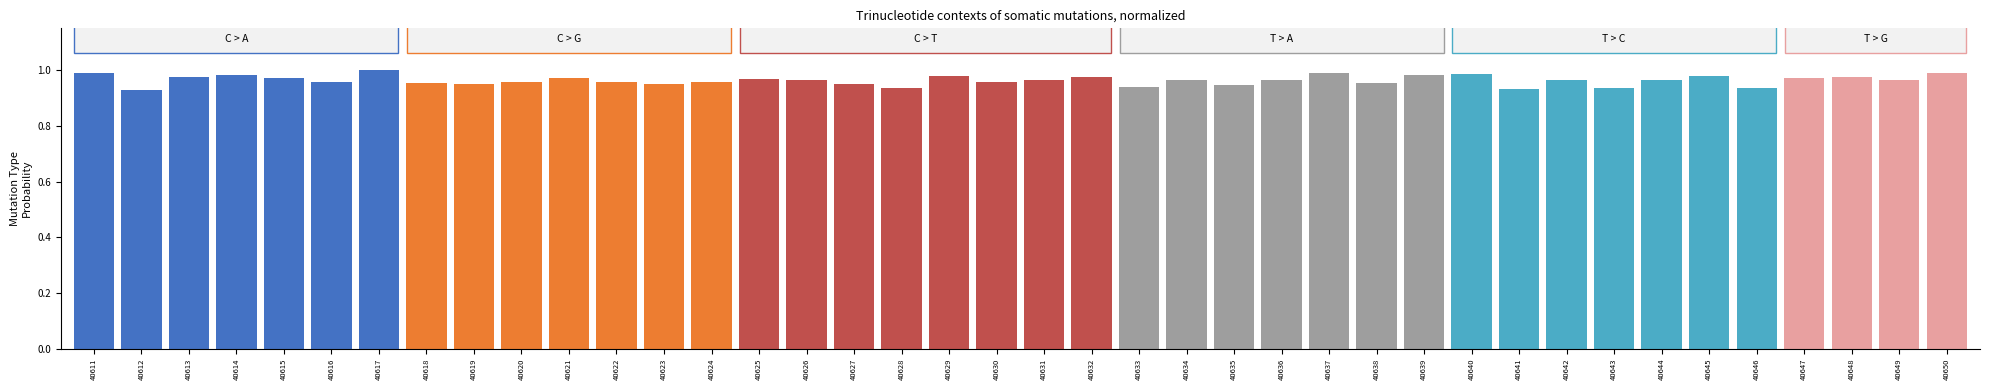

What is the sum of the values at 40630 and 40626?

1.9